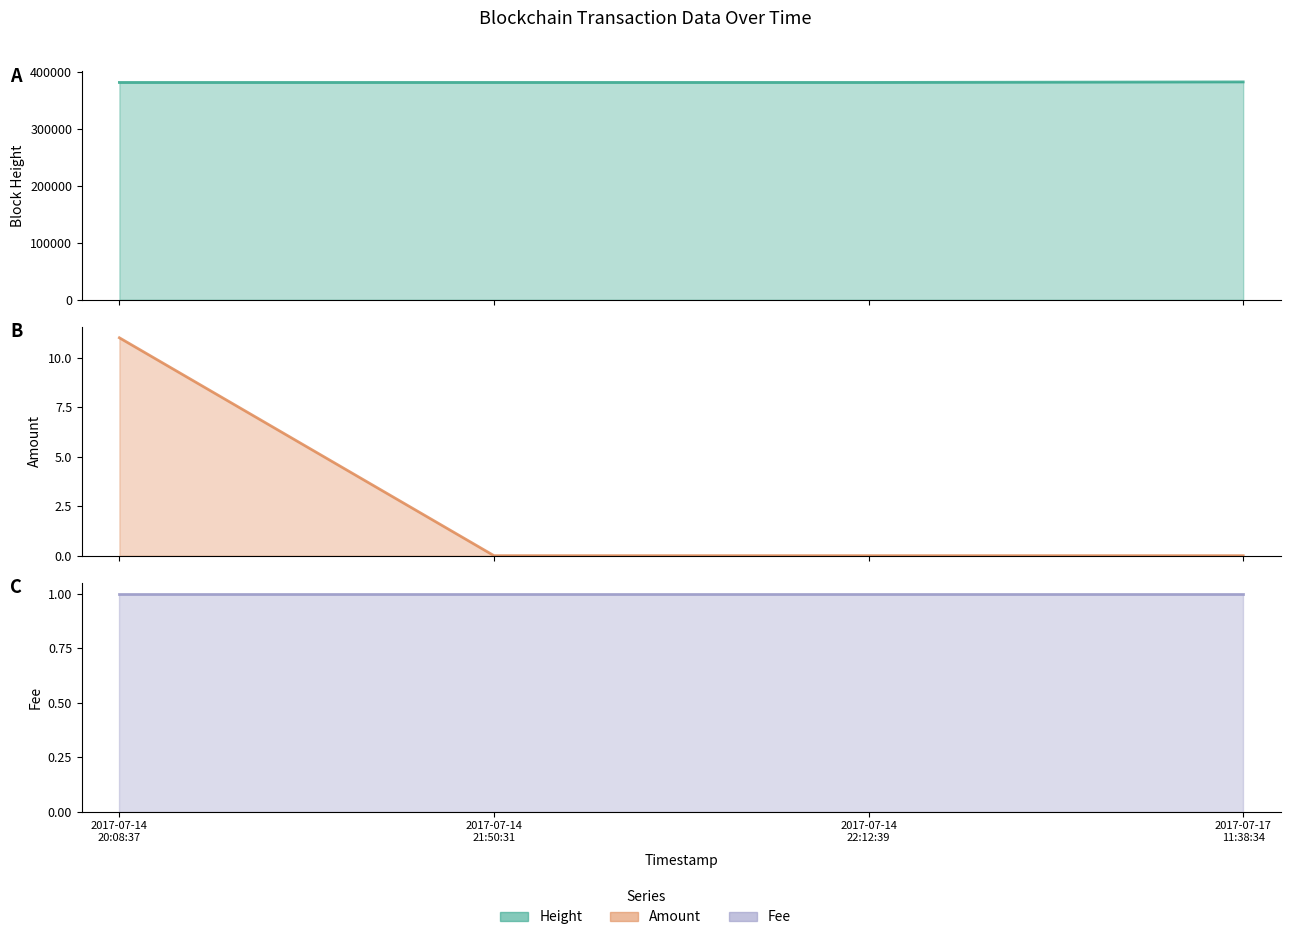

Rank the categories by Height value from highest to lowest.

2017-07-17 11:38:34, 2017-07-14 22:12:39, 2017-07-14 21:50:31, 2017-07-14 20:08:37